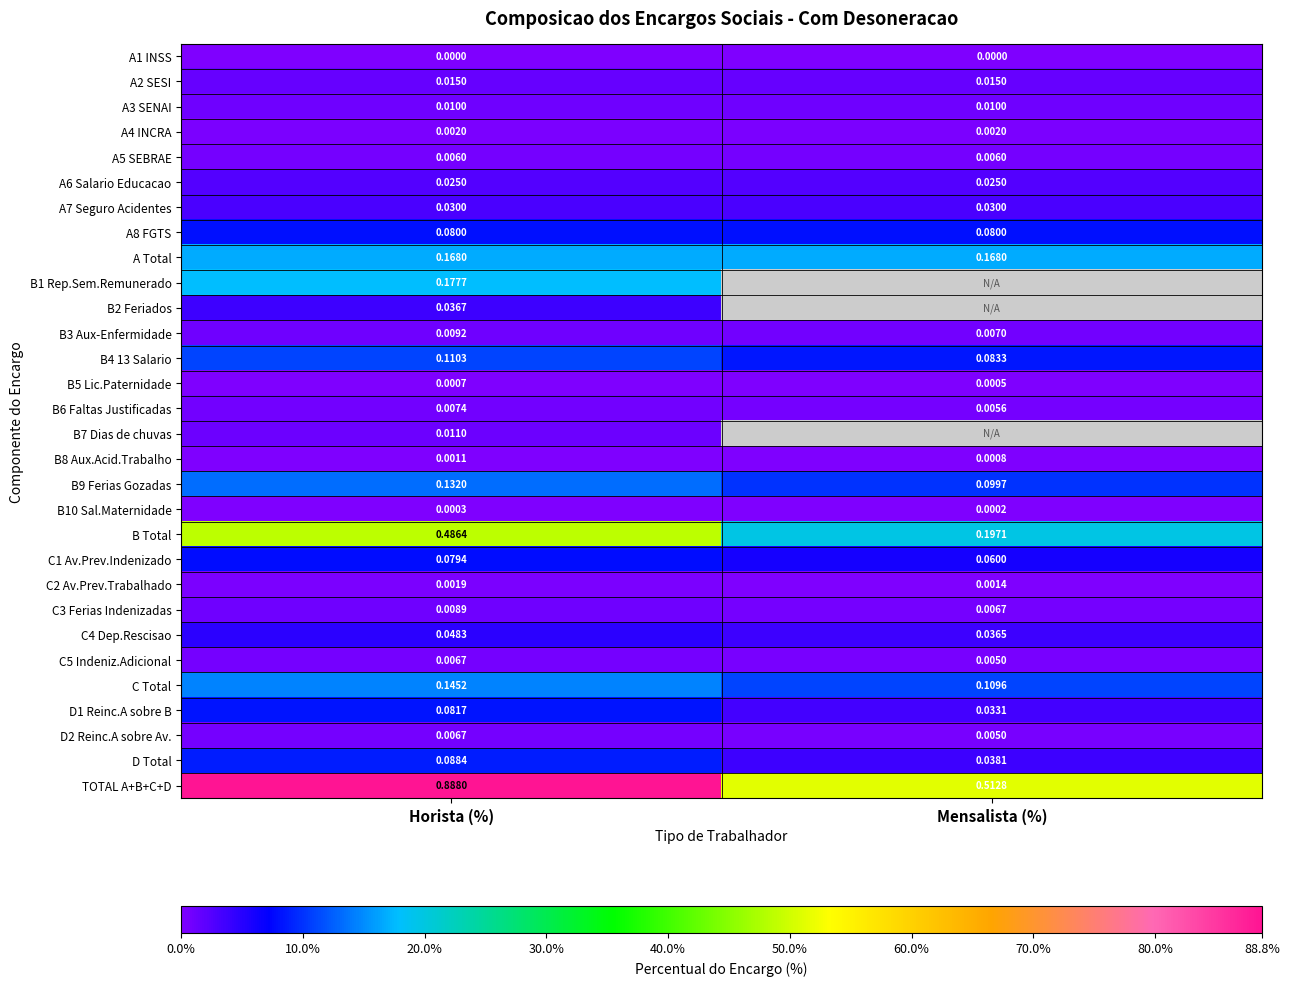

At which label does B4 13 Salario reach its peak?

Horista (%)